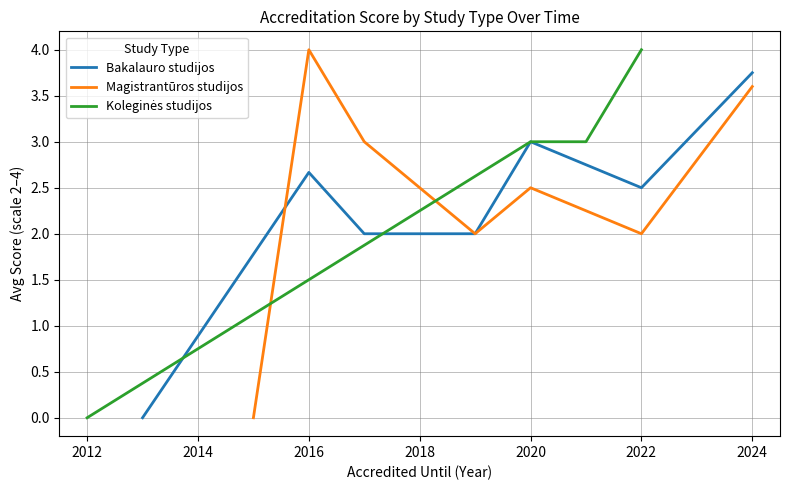

The value of Bakalauro studijos at 2016 is 0.8. True or false?

False